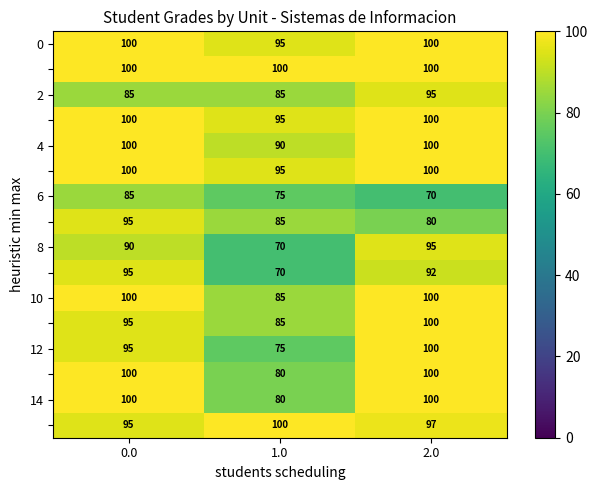

How many data points does each series have?

3